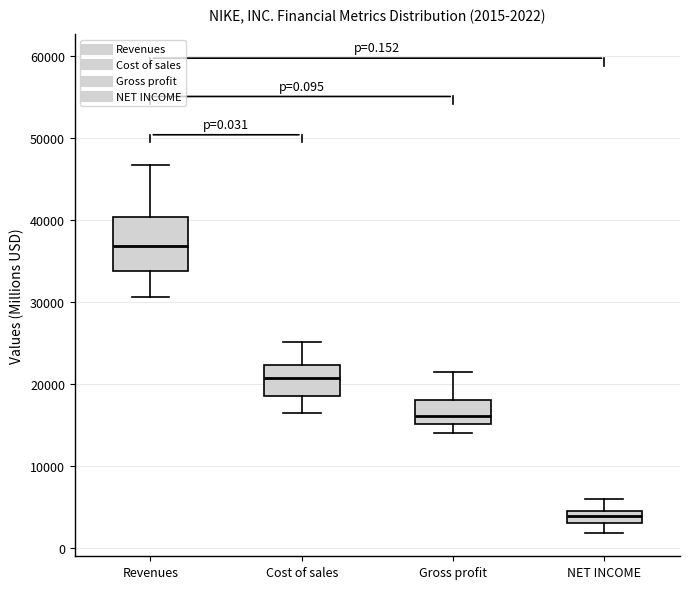

Which box is the tallest, from its lower edge to its upper edge?

Revenues